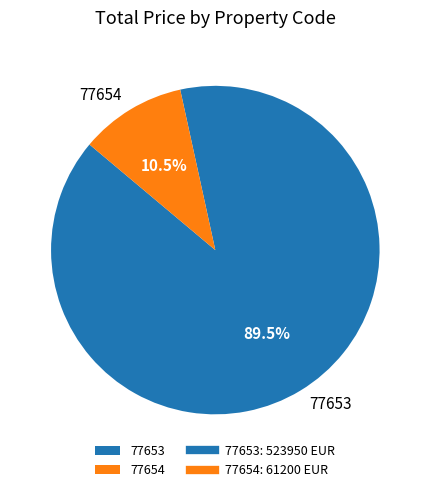

Count the number of slices in the pie.

2